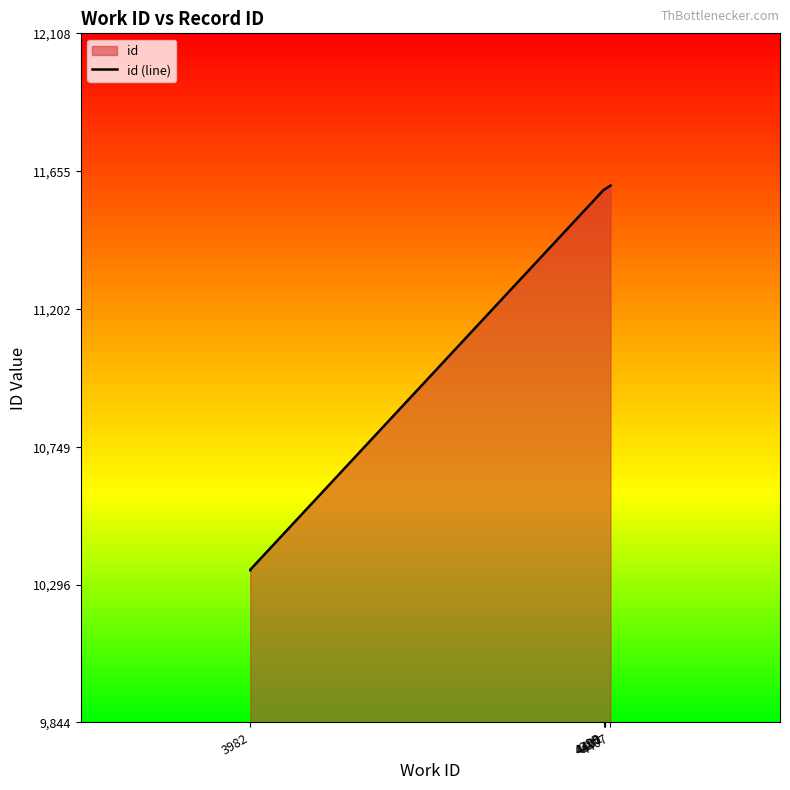

Which category has the lowest value across all series?

3982